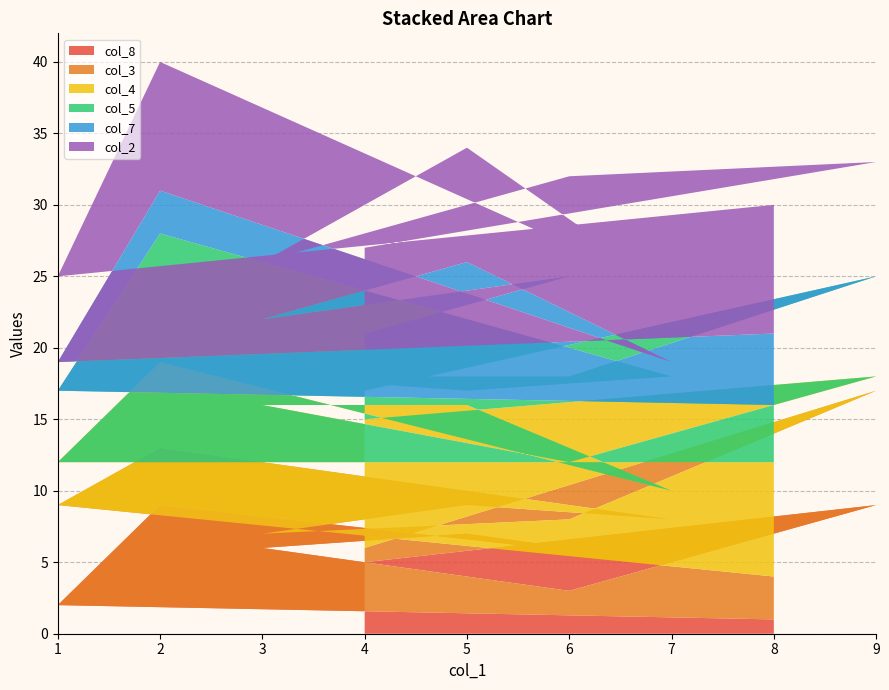

Reading left to right, what are all the values shown in this chart?

col_8: 4=5	9=9	6=3	3=6	5=7	7=5	2=9	1=2	8=1
col_3: 4=1	9=8	6=5	3=1	5=2	7=3	2=4	1=7	8=3
col_4: 4=9	9=1	6=4	3=9	5=7	7=2	2=6	1=3	8=8
col_5: 4=2	9=7	6=6	3=2	5=1	7=8	2=9	1=5	8=4
col_7: 4=4	9=6	6=7	3=4	5=9	7=1	2=3	1=2	8=5
col_2: 4=6	9=2	6=7	3=4	5=8	7=5	2=9	1=6	8=9